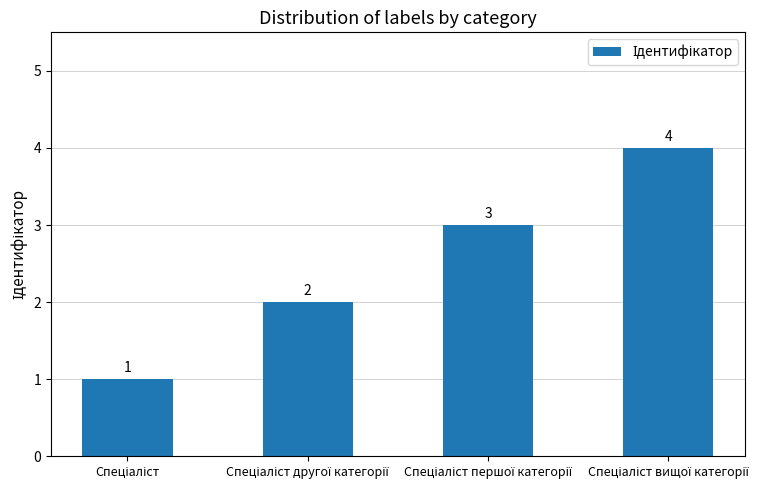

What is the sum of all values?

10